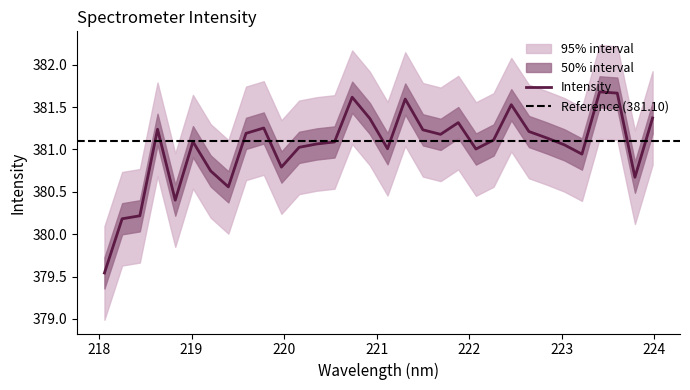

List the labels in order of value, largest first.

223.408, 223.5987, 220.7354, 221.3083, 222.4538, 223.9802, 220.9264, 221.8812, 219.7801, 218.6332, 221.4993, 222.6447, 219.589, 221.6902, 222.8355, 222.263, 219.0156, 220.5444, 220.3533, 223.0264, 220.1623, 221.1174, 222.0721, 223.2172, 219.9712, 219.2067, 223.7895, 219.3979, 218.8244, 218.442, 218.2508, 218.0596